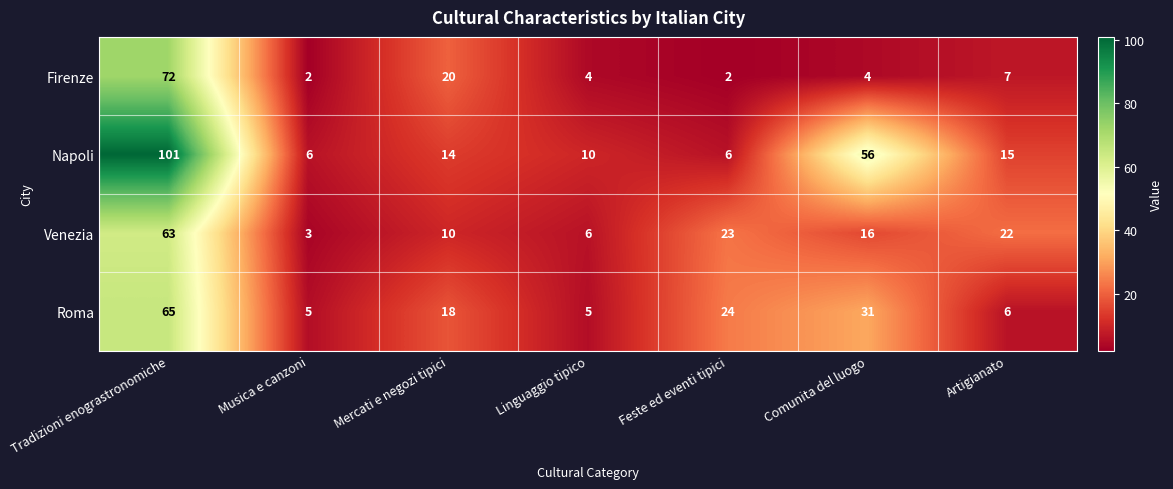

Rank the series by their maximum value, from highest to lowest.

Napoli, Firenze, Roma, Venezia